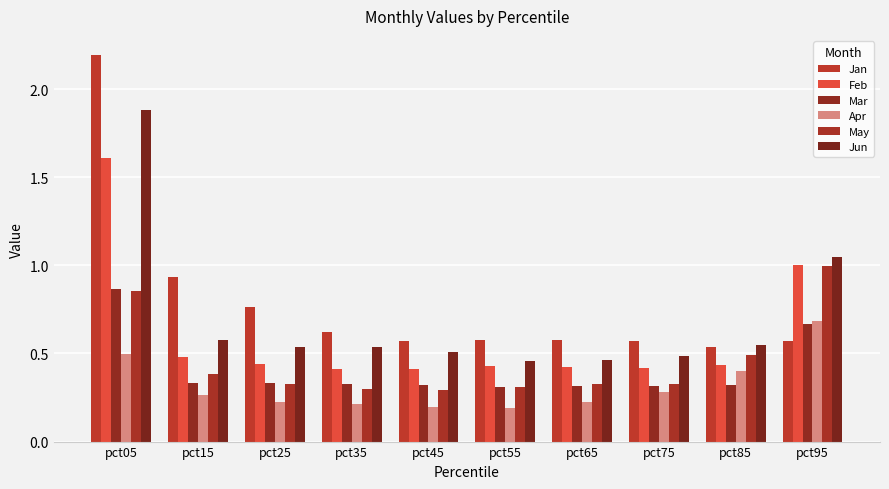

Count the number of categories in the chart.

10